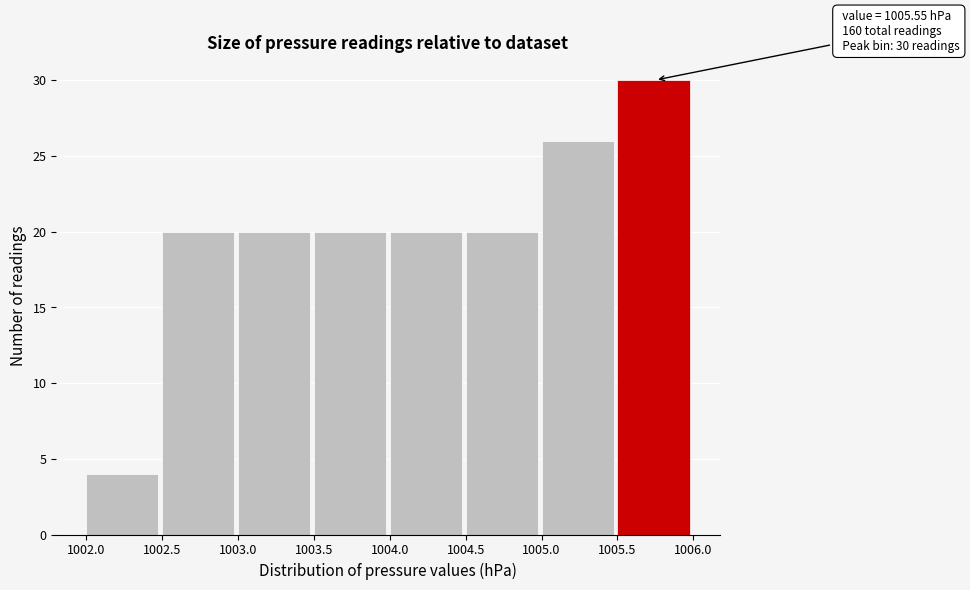

Which range on the x-axis has the tallest bar?

1005.5 to 1006.0